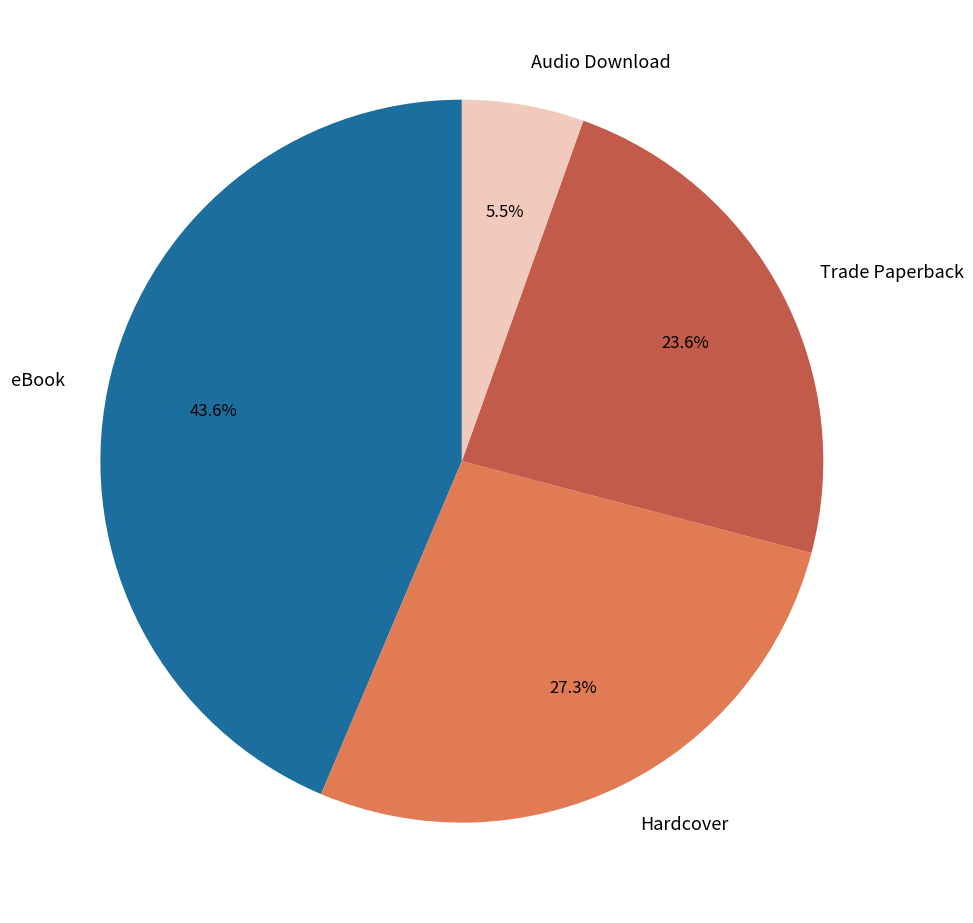

Which has a higher value, Hardcover or Audio Download?

Hardcover